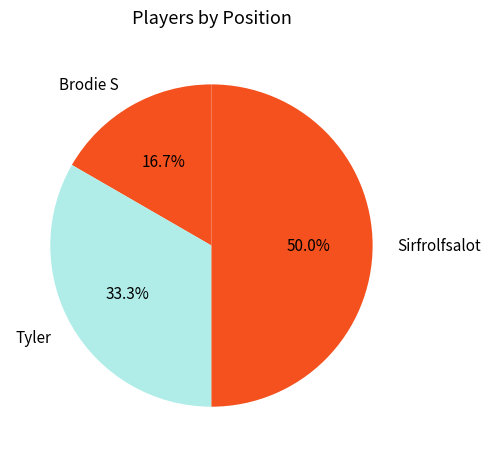

Approximately how many times larger is the value at Tyler compared to Sirfrolfsalot?

0.7